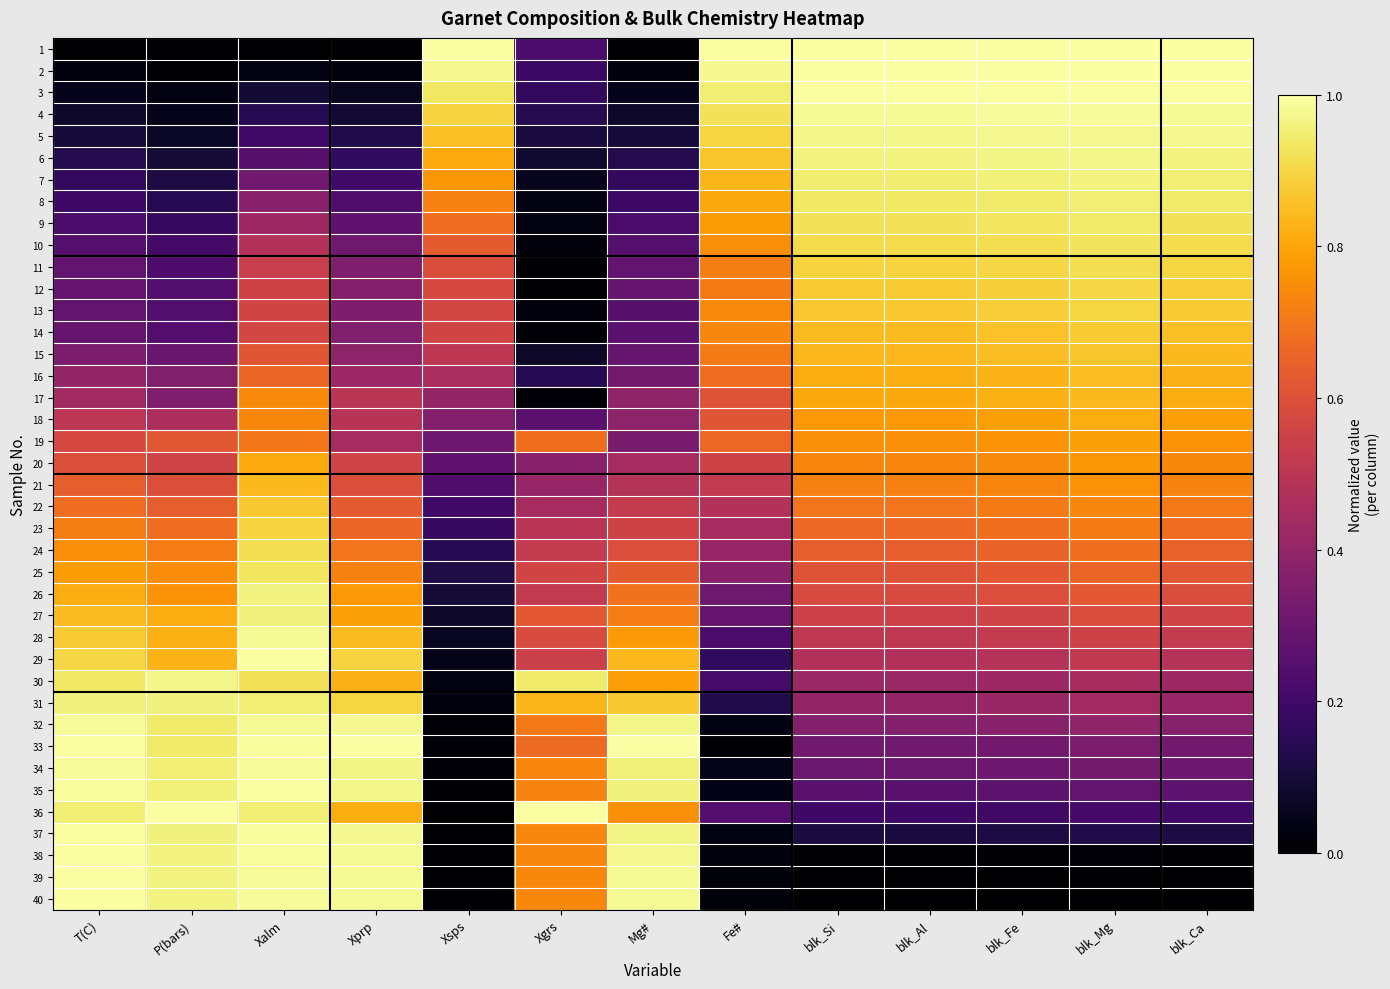

Reading right to left, transcribe all the data shown in this chart.

1: blk_Ca=1.0	blk_Mg=1.0	blk_Fe=1.0	blk_Al=1.0	blk_Si=1.0	Fe#=1.0	Mg#=0.0	Xgrs=0.2	Xsps=1.0	Xprp=0.0	Xalm=0.0	P(bars)=0.0	T(C)=0.0
2: blk_Ca=1.0	blk_Mg=1.0	blk_Fe=1.0	blk_Al=1.0	blk_Si=1.0	Fe#=1.0	Mg#=0.0	Xgrs=0.2	Xsps=1.0	Xprp=0.0	Xalm=0.0	P(bars)=0.0	T(C)=0.0
3: blk_Ca=1.0	blk_Mg=1.0	blk_Fe=1.0	blk_Al=1.0	blk_Si=1.0	Fe#=1.0	Mg#=0.0	Xgrs=0.2	Xsps=0.9	Xprp=0.1	Xalm=0.1	P(bars)=0.0	T(C)=0.0
4: blk_Ca=1.0	blk_Mg=1.0	blk_Fe=1.0	blk_Al=1.0	blk_Si=1.0	Fe#=0.9	Mg#=0.1	Xgrs=0.1	Xsps=0.9	Xprp=0.1	Xalm=0.1	P(bars)=0.1	T(C)=0.1
5: blk_Ca=1.0	blk_Mg=1.0	blk_Fe=1.0	blk_Al=1.0	blk_Si=1.0	Fe#=0.9	Mg#=0.1	Xgrs=0.1	Xsps=0.9	Xprp=0.1	Xalm=0.2	P(bars)=0.1	T(C)=0.1
6: blk_Ca=1.0	blk_Mg=1.0	blk_Fe=1.0	blk_Al=1.0	blk_Si=1.0	Fe#=0.9	Mg#=0.1	Xgrs=0.1	Xsps=0.8	Xprp=0.2	Xalm=0.3	P(bars)=0.1	T(C)=0.1
7: blk_Ca=1.0	blk_Mg=1.0	blk_Fe=1.0	blk_Al=0.9	blk_Si=0.9	Fe#=0.8	Mg#=0.2	Xgrs=0.1	Xsps=0.8	Xprp=0.2	Xalm=0.3	P(bars)=0.1	T(C)=0.2
8: blk_Ca=0.9	blk_Mg=1.0	blk_Fe=0.9	blk_Al=0.9	blk_Si=0.9	Fe#=0.8	Mg#=0.2	Xgrs=0.0	Xsps=0.7	Xprp=0.2	Xalm=0.4	P(bars)=0.1	T(C)=0.2
9: blk_Ca=0.9	blk_Mg=0.9	blk_Fe=0.9	blk_Al=0.9	blk_Si=0.9	Fe#=0.8	Mg#=0.2	Xgrs=0.0	Xsps=0.7	Xprp=0.3	Xalm=0.4	P(bars)=0.2	T(C)=0.2
10: blk_Ca=0.9	blk_Mg=0.9	blk_Fe=0.9	blk_Al=0.9	blk_Si=0.9	Fe#=0.8	Mg#=0.2	Xgrs=0.0	Xsps=0.6	Xprp=0.3	Xalm=0.5	P(bars)=0.2	T(C)=0.2
11: blk_Ca=0.9	blk_Mg=0.9	blk_Fe=0.9	blk_Al=0.9	blk_Si=0.9	Fe#=0.7	Mg#=0.3	Xgrs=0.0	Xsps=0.6	Xprp=0.4	Xalm=0.5	P(bars)=0.2	T(C)=0.3
12: blk_Ca=0.9	blk_Mg=0.9	blk_Fe=0.9	blk_Al=0.9	blk_Si=0.9	Fe#=0.7	Mg#=0.3	Xgrs=0.0	Xsps=0.6	Xprp=0.4	Xalm=0.6	P(bars)=0.2	T(C)=0.3
13: blk_Ca=0.9	blk_Mg=0.9	blk_Fe=0.9	blk_Al=0.9	blk_Si=0.9	Fe#=0.7	Mg#=0.3	Xgrs=0.0	Xsps=0.6	Xprp=0.3	Xalm=0.6	P(bars)=0.2	T(C)=0.3
14: blk_Ca=0.9	blk_Mg=0.9	blk_Fe=0.9	blk_Al=0.8	blk_Si=0.8	Fe#=0.7	Mg#=0.3	Xgrs=0.0	Xsps=0.6	Xprp=0.4	Xalm=0.6	P(bars)=0.2	T(C)=0.3
15: blk_Ca=0.8	blk_Mg=0.9	blk_Fe=0.8	blk_Al=0.8	blk_Si=0.8	Fe#=0.7	Mg#=0.3	Xgrs=0.1	Xsps=0.5	Xprp=0.4	Xalm=0.6	P(bars)=0.3	T(C)=0.3
16: blk_Ca=0.8	blk_Mg=0.9	blk_Fe=0.8	blk_Al=0.8	blk_Si=0.8	Fe#=0.7	Mg#=0.3	Xgrs=0.1	Xsps=0.5	Xprp=0.4	Xalm=0.7	P(bars)=0.4	T(C)=0.4
17: blk_Ca=0.8	blk_Mg=0.8	blk_Fe=0.8	blk_Al=0.8	blk_Si=0.8	Fe#=0.6	Mg#=0.4	Xgrs=0.0	Xsps=0.4	Xprp=0.5	Xalm=0.7	P(bars)=0.3	T(C)=0.4
18: blk_Ca=0.8	blk_Mg=0.8	blk_Fe=0.8	blk_Al=0.8	blk_Si=0.8	Fe#=0.6	Mg#=0.4	Xgrs=0.3	Xsps=0.4	Xprp=0.5	Xalm=0.7	P(bars)=0.5	T(C)=0.5
19: blk_Ca=0.8	blk_Mg=0.8	blk_Fe=0.8	blk_Al=0.8	blk_Si=0.8	Fe#=0.7	Mg#=0.3	Xgrs=0.7	Xsps=0.3	Xprp=0.4	Xalm=0.7	P(bars)=0.6	T(C)=0.6
20: blk_Ca=0.7	blk_Mg=0.8	blk_Fe=0.7	blk_Al=0.7	blk_Si=0.7	Fe#=0.6	Mg#=0.4	Xgrs=0.4	Xsps=0.3	Xprp=0.6	Xalm=0.8	P(bars)=0.6	T(C)=0.6
21: blk_Ca=0.7	blk_Mg=0.8	blk_Fe=0.7	blk_Al=0.7	blk_Si=0.7	Fe#=0.5	Mg#=0.5	Xgrs=0.4	Xsps=0.2	Xprp=0.6	Xalm=0.8	P(bars)=0.6	T(C)=0.6
22: blk_Ca=0.7	blk_Mg=0.7	blk_Fe=0.7	blk_Al=0.7	blk_Si=0.7	Fe#=0.5	Mg#=0.5	Xgrs=0.4	Xsps=0.2	Xprp=0.6	Xalm=0.9	P(bars)=0.6	T(C)=0.7
23: blk_Ca=0.7	blk_Mg=0.7	blk_Fe=0.7	blk_Al=0.7	blk_Si=0.7	Fe#=0.4	Mg#=0.6	Xgrs=0.5	Xsps=0.2	Xprp=0.7	Xalm=0.9	P(bars)=0.7	T(C)=0.7
24: blk_Ca=0.6	blk_Mg=0.7	blk_Fe=0.7	blk_Al=0.6	blk_Si=0.6	Fe#=0.4	Mg#=0.6	Xgrs=0.5	Xsps=0.1	Xprp=0.7	Xalm=0.9	P(bars)=0.7	T(C)=0.8
25: blk_Ca=0.6	blk_Mg=0.7	blk_Fe=0.6	blk_Al=0.6	blk_Si=0.6	Fe#=0.4	Mg#=0.6	Xgrs=0.6	Xsps=0.1	Xprp=0.7	Xalm=0.9	P(bars)=0.7	T(C)=0.8
26: blk_Ca=0.6	blk_Mg=0.6	blk_Fe=0.6	blk_Al=0.6	blk_Si=0.6	Fe#=0.3	Mg#=0.7	Xgrs=0.5	Xsps=0.1	Xprp=0.8	Xalm=1.0	P(bars)=0.8	T(C)=0.8
27: blk_Ca=0.6	blk_Mg=0.6	blk_Fe=0.6	blk_Al=0.5	blk_Si=0.5	Fe#=0.3	Mg#=0.7	Xgrs=0.6	Xsps=0.1	Xprp=0.8	Xalm=1.0	P(bars)=0.8	T(C)=0.8
28: blk_Ca=0.5	blk_Mg=0.6	blk_Fe=0.5	blk_Al=0.5	blk_Si=0.5	Fe#=0.2	Mg#=0.8	Xgrs=0.6	Xsps=0.1	Xprp=0.8	Xalm=1.0	P(bars)=0.8	T(C)=0.9
29: blk_Ca=0.5	blk_Mg=0.5	blk_Fe=0.5	blk_Al=0.5	blk_Si=0.5	Fe#=0.2	Mg#=0.8	Xgrs=0.5	Xsps=0.0	Xprp=0.9	Xalm=1.0	P(bars)=0.8	T(C)=0.9
30: blk_Ca=0.4	blk_Mg=0.5	blk_Fe=0.4	blk_Al=0.4	blk_Si=0.4	Fe#=0.2	Mg#=0.8	Xgrs=0.9	Xsps=0.0	Xprp=0.8	Xalm=0.9	P(bars)=1.0	T(C)=0.9
31: blk_Ca=0.4	blk_Mg=0.4	blk_Fe=0.4	blk_Al=0.4	blk_Si=0.4	Fe#=0.1	Mg#=0.9	Xgrs=0.8	Xsps=0.0	Xprp=0.9	Xalm=1.0	P(bars)=1.0	T(C)=1.0
32: blk_Ca=0.4	blk_Mg=0.4	blk_Fe=0.4	blk_Al=0.4	blk_Si=0.4	Fe#=0.0	Mg#=1.0	Xgrs=0.7	Xsps=0.0	Xprp=1.0	Xalm=1.0	P(bars)=0.9	T(C)=1.0
33: blk_Ca=0.3	blk_Mg=0.3	blk_Fe=0.3	blk_Al=0.3	blk_Si=0.3	Fe#=0.0	Mg#=1.0	Xgrs=0.7	Xsps=0.0	Xprp=1.0	Xalm=1.0	P(bars)=0.9	T(C)=1.0
34: blk_Ca=0.3	blk_Mg=0.3	blk_Fe=0.3	blk_Al=0.3	blk_Si=0.3	Fe#=0.0	Mg#=1.0	Xgrs=0.7	Xsps=0.0	Xprp=1.0	Xalm=1.0	P(bars)=1.0	T(C)=1.0
35: blk_Ca=0.3	blk_Mg=0.3	blk_Fe=0.3	blk_Al=0.3	blk_Si=0.3	Fe#=0.0	Mg#=1.0	Xgrs=0.7	Xsps=0.0	Xprp=1.0	Xalm=1.0	P(bars)=1.0	T(C)=1.0
36: blk_Ca=0.2	blk_Mg=0.2	blk_Fe=0.2	blk_Al=0.2	blk_Si=0.2	Fe#=0.2	Mg#=0.8	Xgrs=1.0	Xsps=0.0	Xprp=0.8	Xalm=1.0	P(bars)=1.0	T(C)=1.0
37: blk_Ca=0.1	blk_Mg=0.1	blk_Fe=0.1	blk_Al=0.1	blk_Si=0.1	Fe#=0.0	Mg#=1.0	Xgrs=0.7	Xsps=0.0	Xprp=1.0	Xalm=1.0	P(bars)=1.0	T(C)=1.0
38: blk_Ca=0.0	blk_Mg=0.0	blk_Fe=0.0	blk_Al=0.0	blk_Si=0.0	Fe#=0.0	Mg#=1.0	Xgrs=0.7	Xsps=0.0	Xprp=1.0	Xalm=1.0	P(bars)=1.0	T(C)=1.0
39: blk_Ca=0.0	blk_Mg=0.0	blk_Fe=0.0	blk_Al=0.0	blk_Si=0.0	Fe#=0.0	Mg#=1.0	Xgrs=0.7	Xsps=0.0	Xprp=1.0	Xalm=1.0	P(bars)=1.0	T(C)=1.0
40: blk_Ca=0.0	blk_Mg=0.0	blk_Fe=0.0	blk_Al=0.0	blk_Si=0.0	Fe#=0.0	Mg#=1.0	Xgrs=0.7	Xsps=0.0	Xprp=1.0	Xalm=1.0	P(bars)=1.0	T(C)=1.0